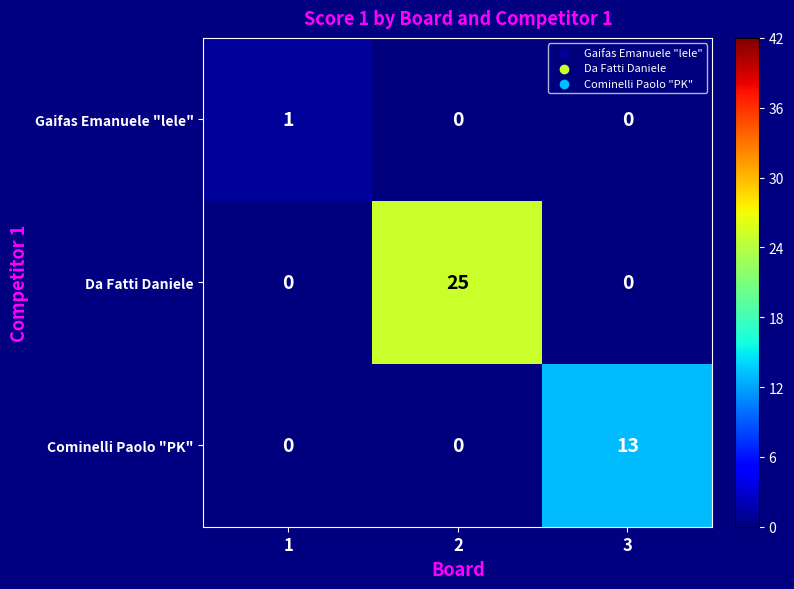

Rank the series by their maximum value, from lowest to highest.

Gaifas Emanuele "lele", Cominelli Paolo "PK", Da Fatti Daniele